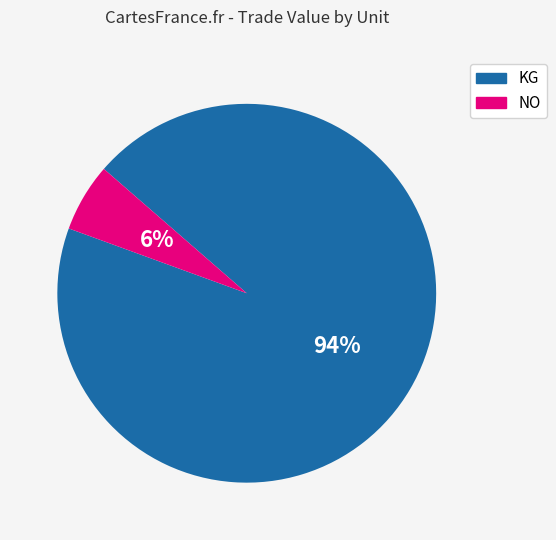

Rank the categories by value from lowest to highest.

NO, KG